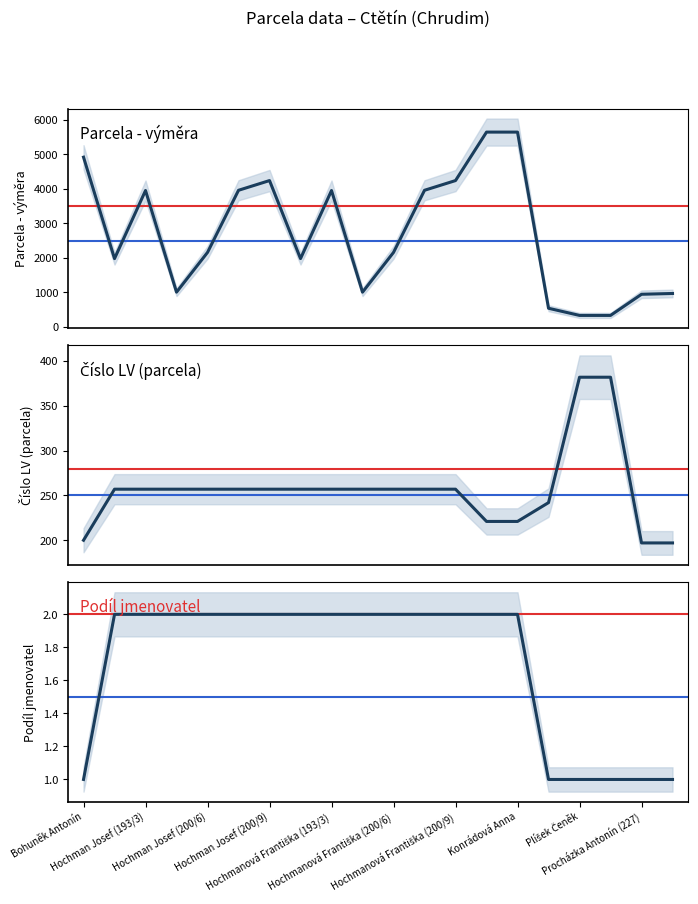

True or false: Číslo LV (parcela) and Podíl jmenovatel cross at least once.

False